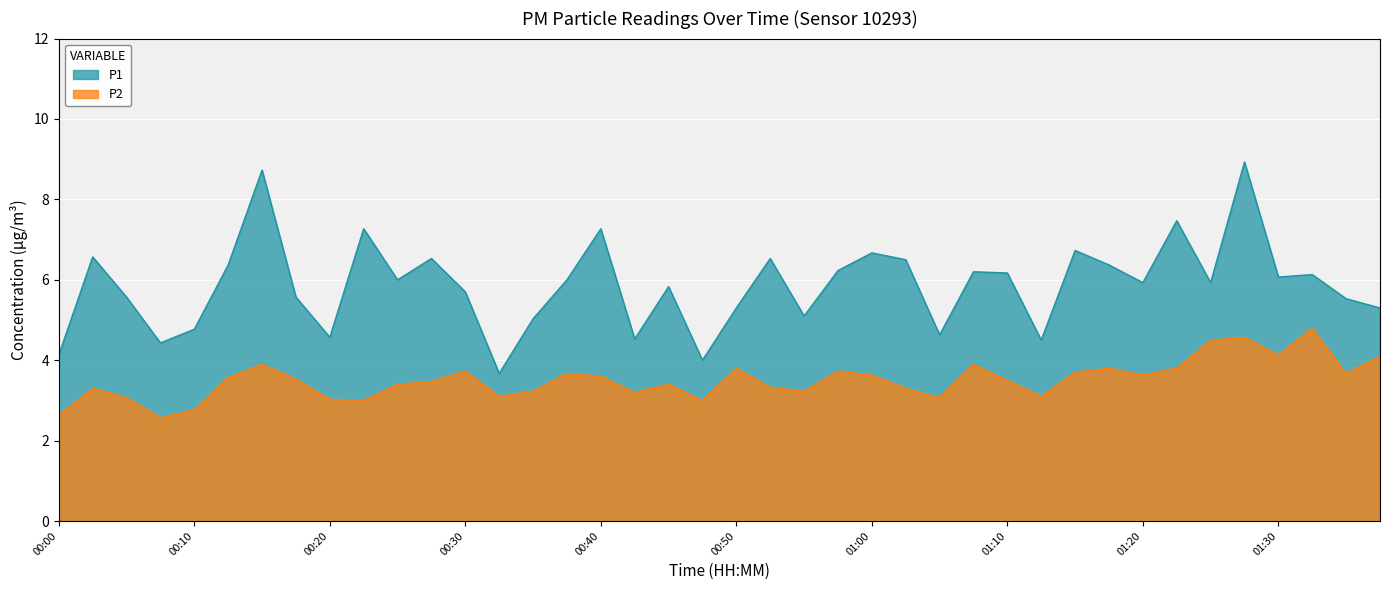

What is the lowest value of the P1 series?

3.7